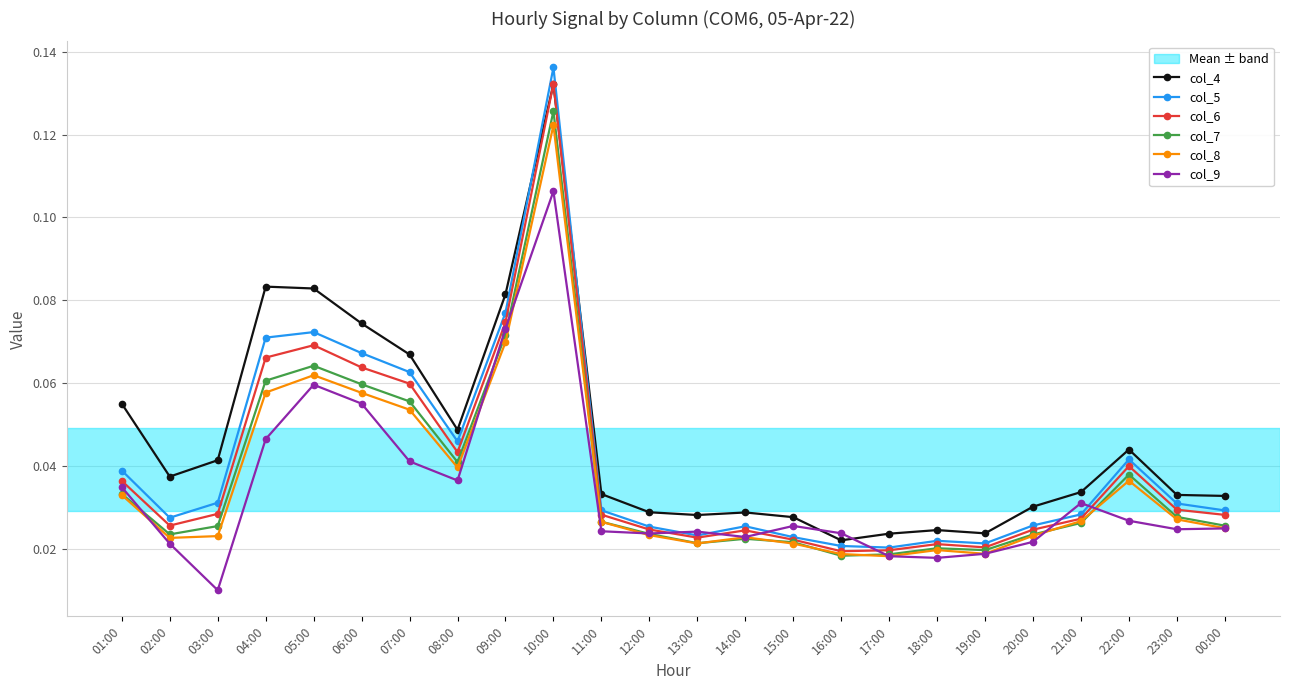

At which category does the chart reach its minimum across all series?

03:00